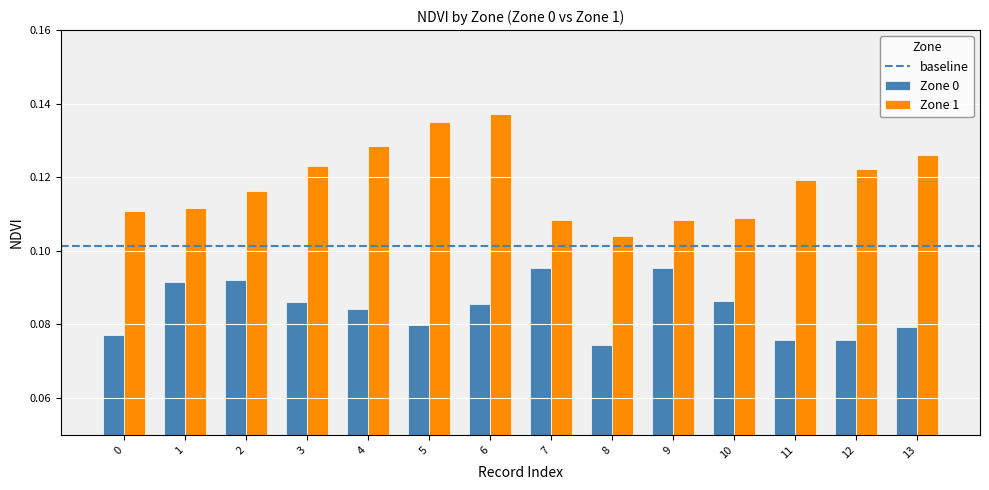

At how many categories does at least one series exceed 0?

14